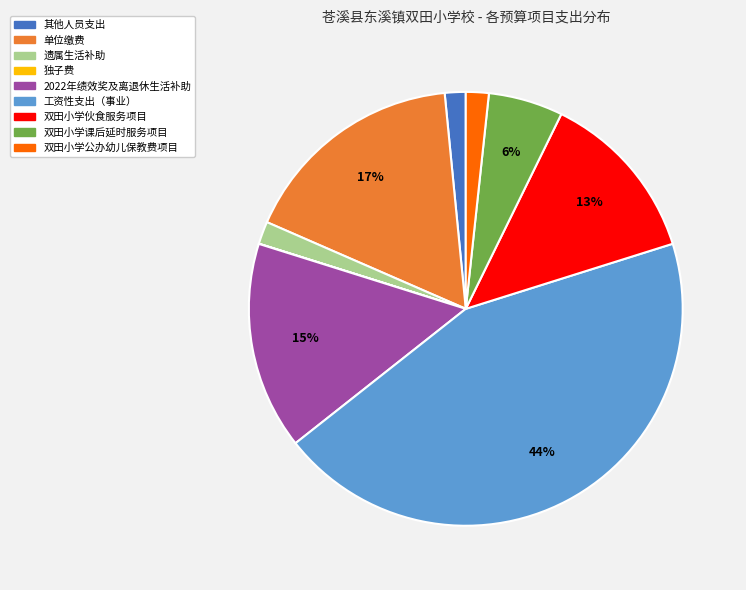

What is the largest slice in the pie chart?

工资性支出（事业）